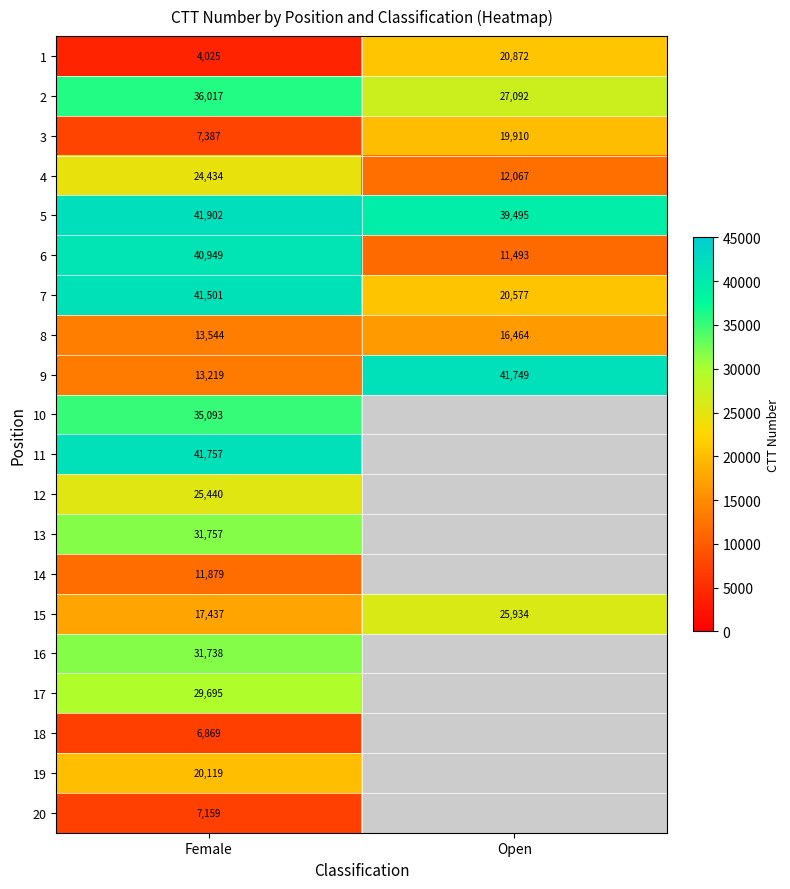

Which category has the lowest value across all series?

Female